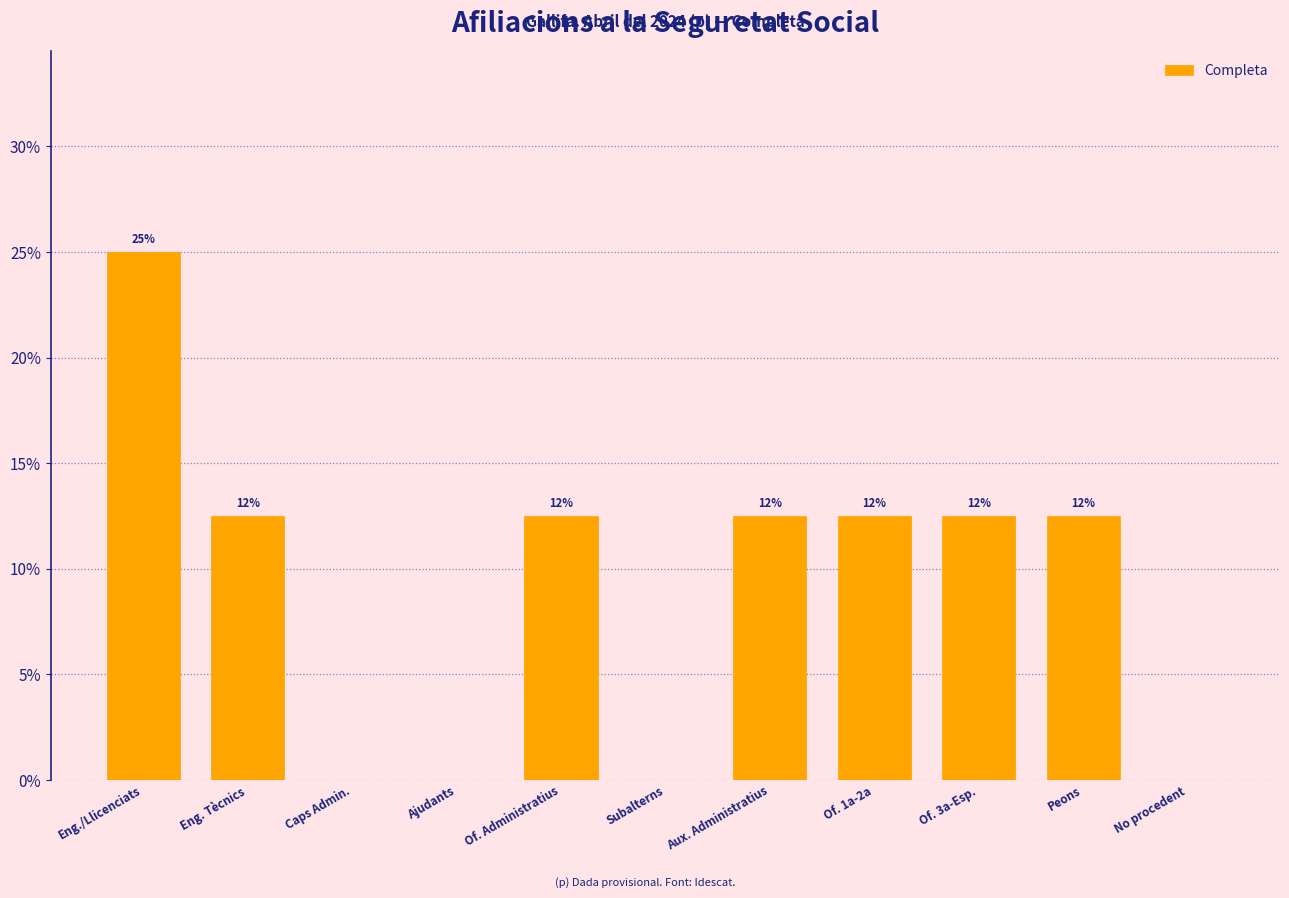

Are the bars horizontal?

No